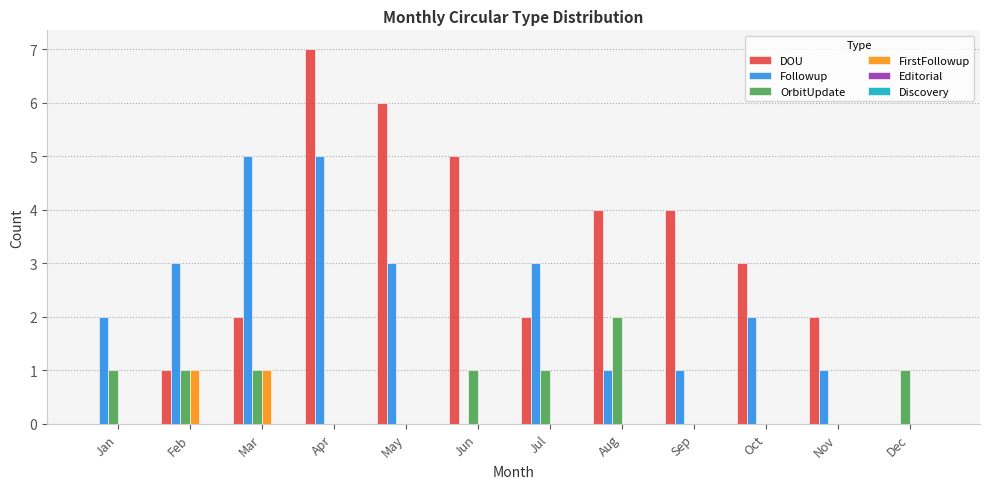

Which category has the highest value in the DOU series?

Apr